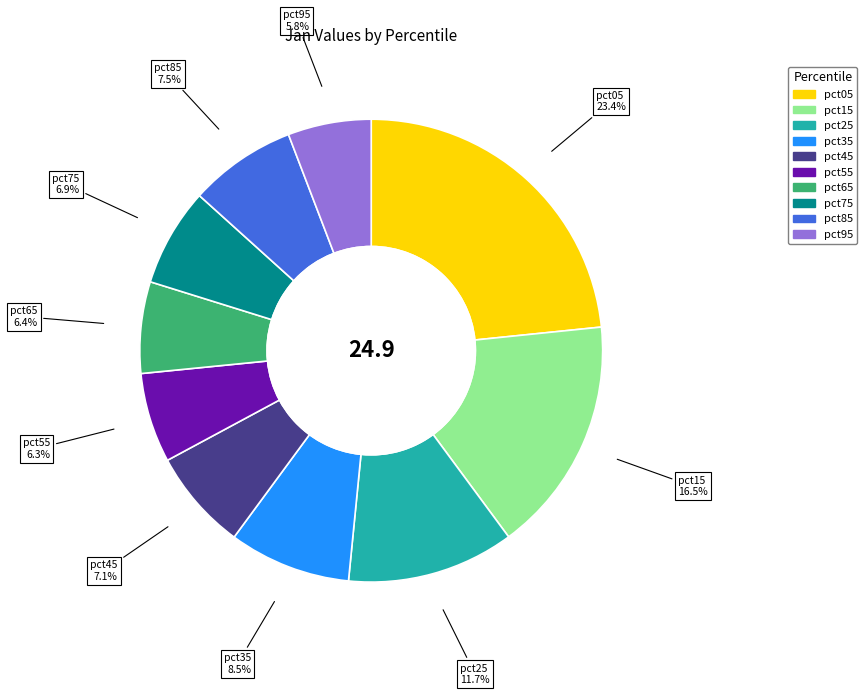

Which category has the biggest portion of the pie?

pct05